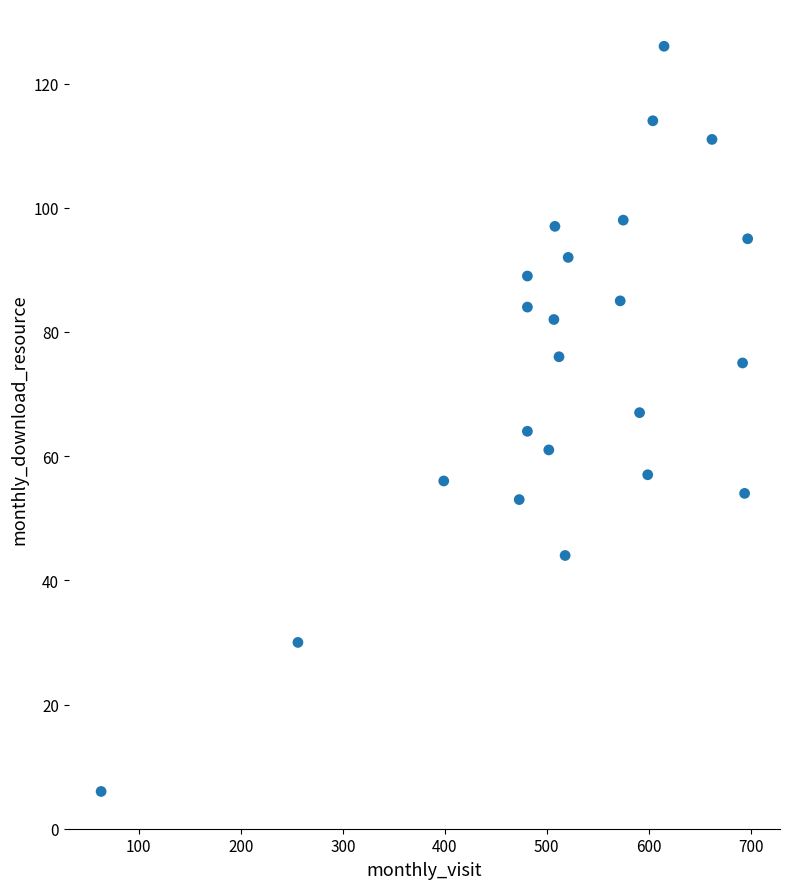

What is the range of X values (max minus min)?

634